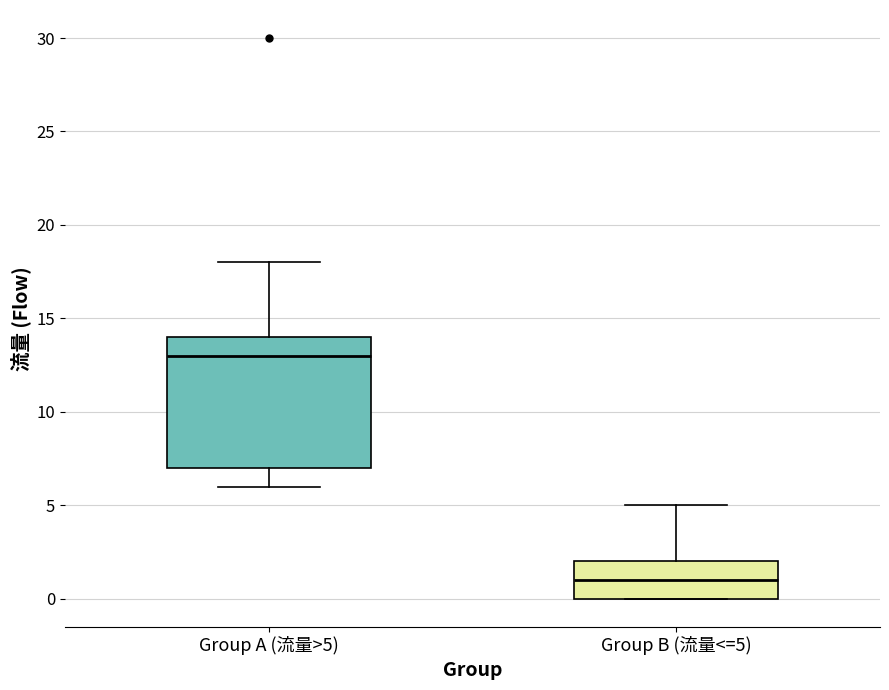

Where does the median line of the box for Group A (流量>5) sit on the y-axis? The values are not printed on the chart, so give them approximately, as read against the axis.

13